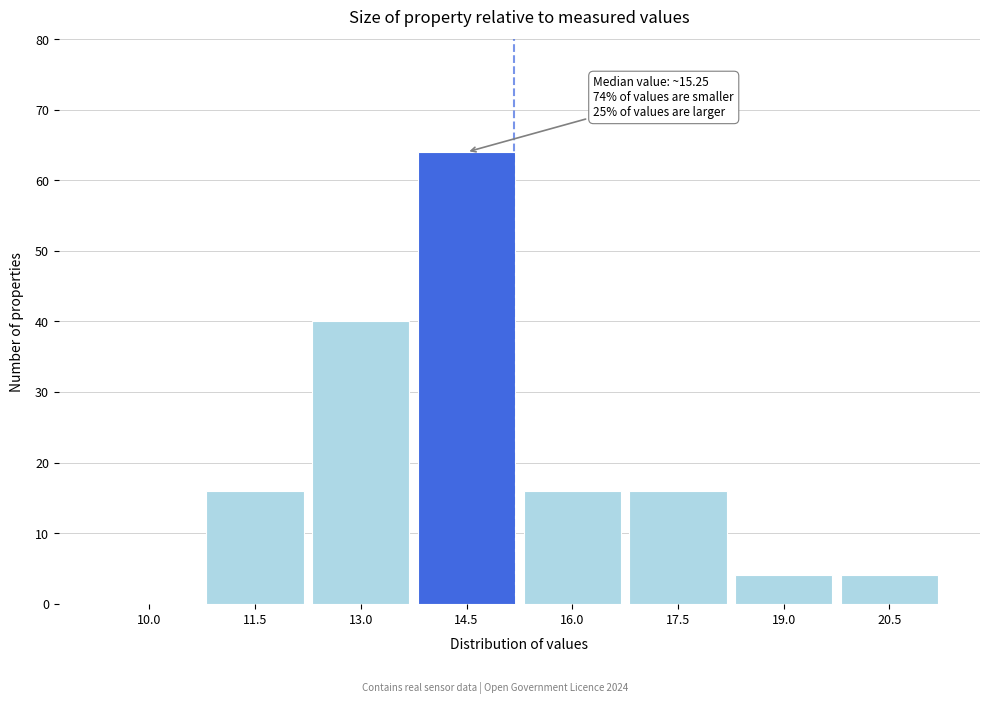

Reading left to right, list all the values displayed in this chart.

10.0=0	11.5=16	13.0=40	14.5=64	16.0=16	17.5=16	19.0=4	20.5=4